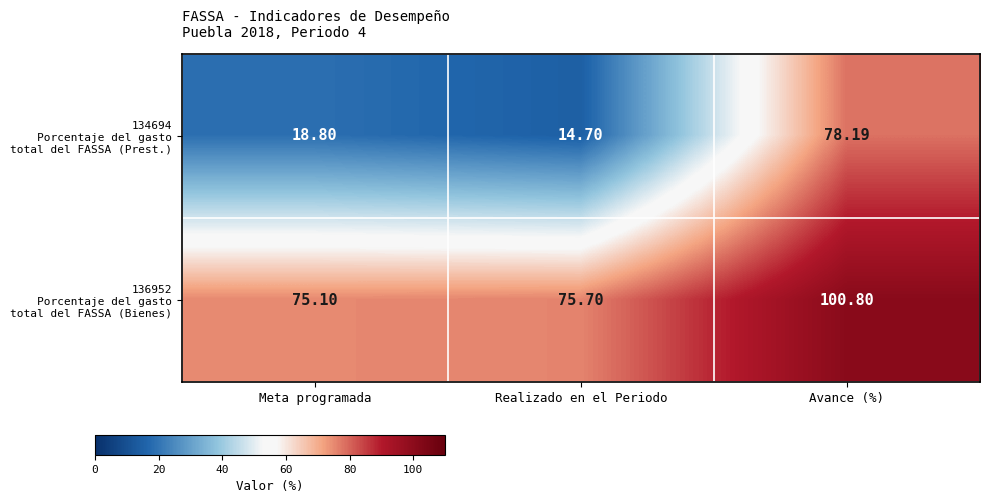

At which category does the chart reach its minimum across all series?

Realizado en el Periodo